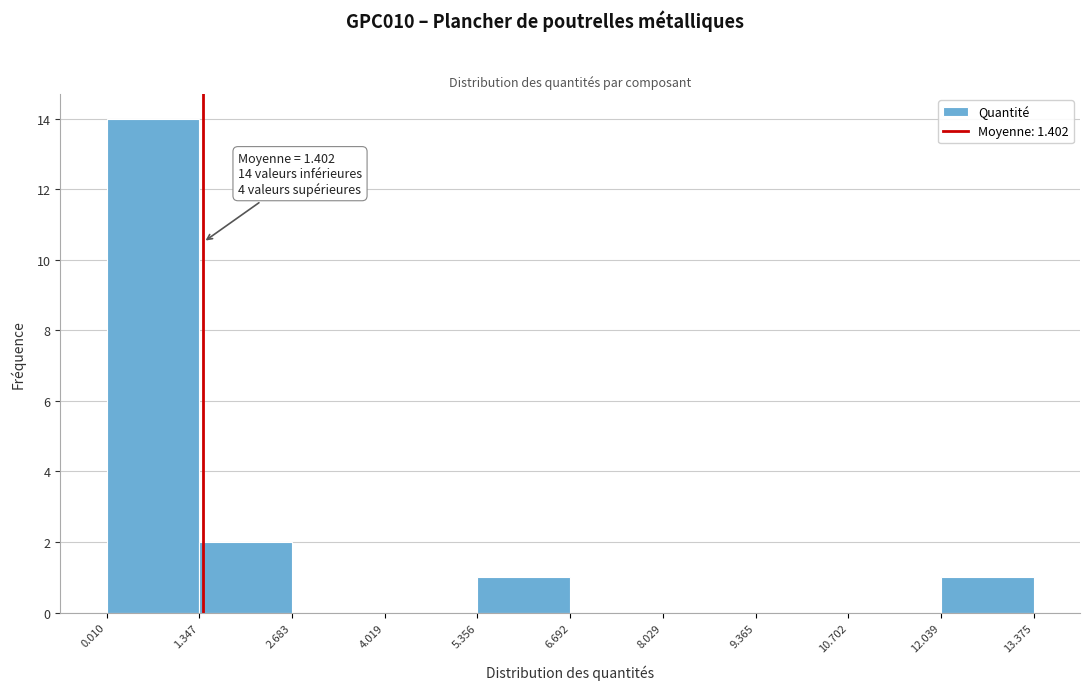

Over which range of the x-axis is the bar tallest?

0.010 to 1.347